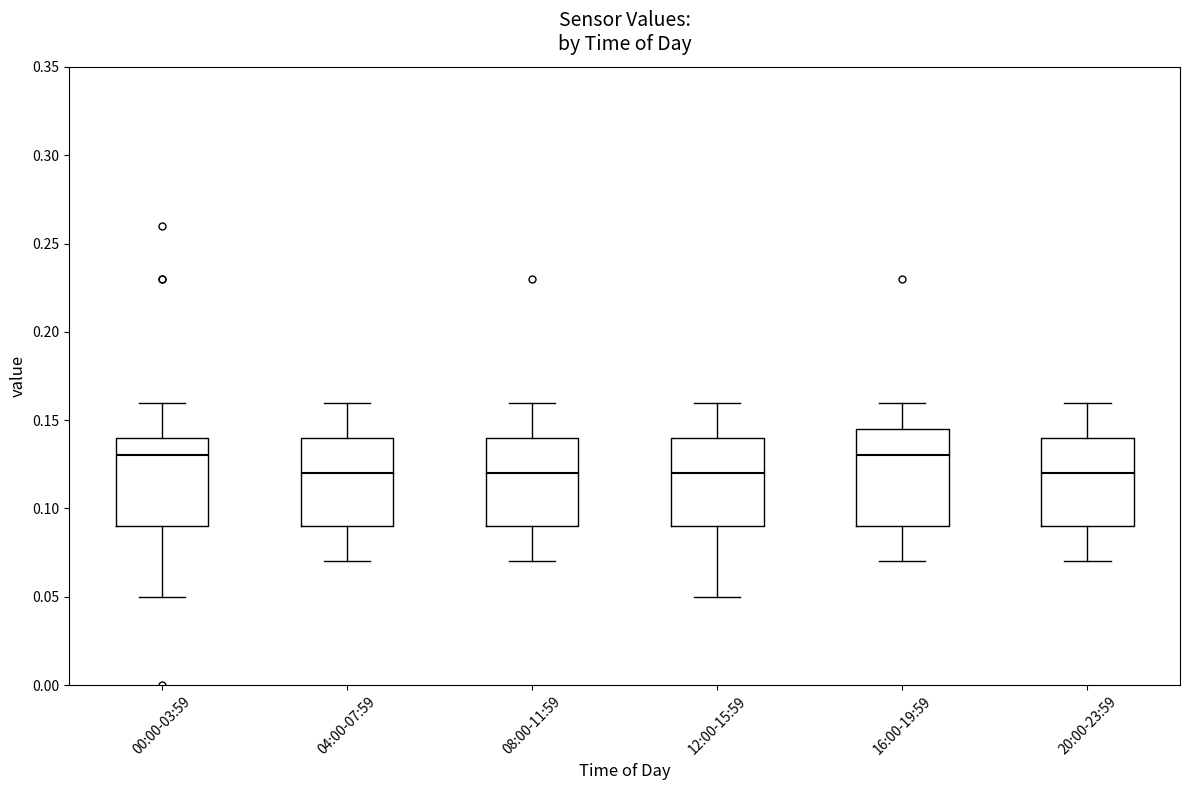

Reading left to right, transcribe this box plot: for each box, give where its median line is, the range the box spans, and where its two whiskers end, as read against the y-axis. The values are not printed on the chart, so give them approximately, as read against the axis.

00:00-03:59: median 0.130, box 0.090 to 0.140, whiskers 0.050 to 0.160
04:00-07:59: median 0.120, box 0.090 to 0.140, whiskers 0.070 to 0.160
08:00-11:59: median 0.120, box 0.090 to 0.140, whiskers 0.070 to 0.160
12:00-15:59: median 0.120, box 0.090 to 0.140, whiskers 0.050 to 0.160
16:00-19:59: median 0.130, box 0.090 to 0.145, whiskers 0.070 to 0.160
20:00-23:59: median 0.120, box 0.090 to 0.140, whiskers 0.070 to 0.160